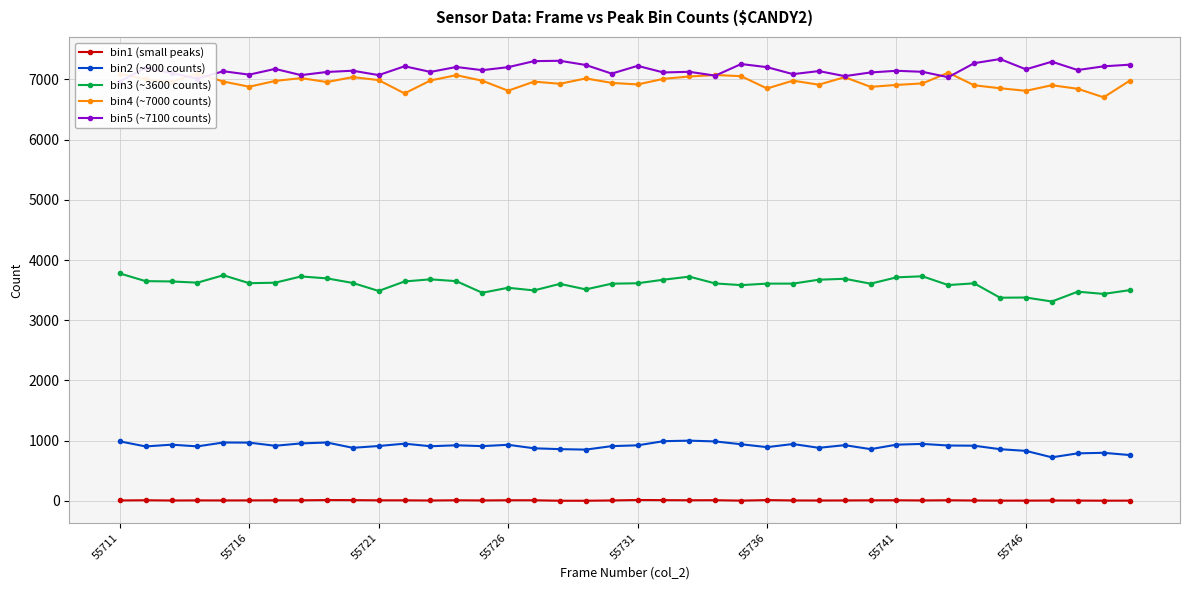

At how many categories does at least one series exceed 1123?

40